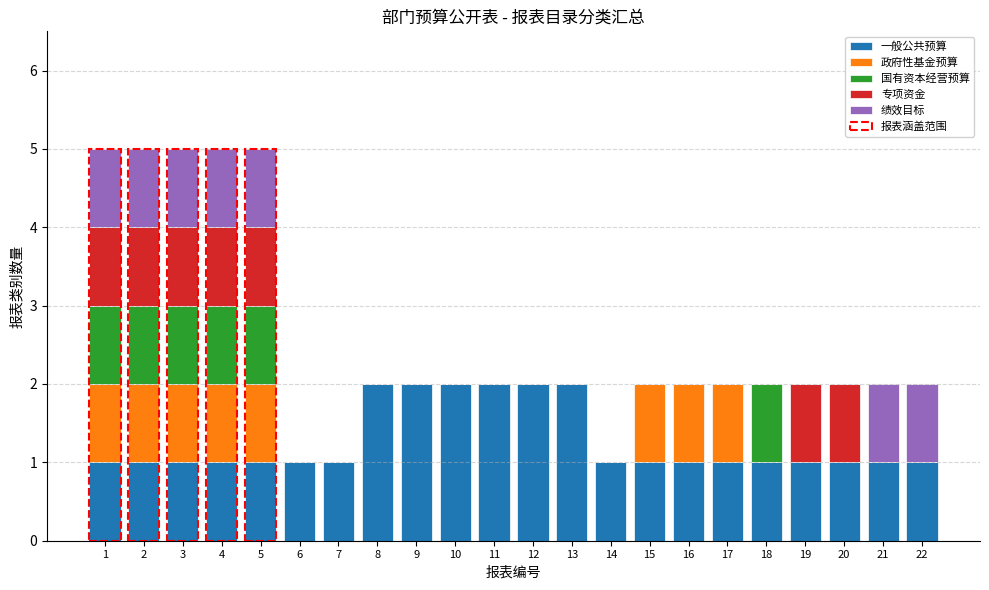

True or false: 一般公共预算 has a value of 1 at 20.

True